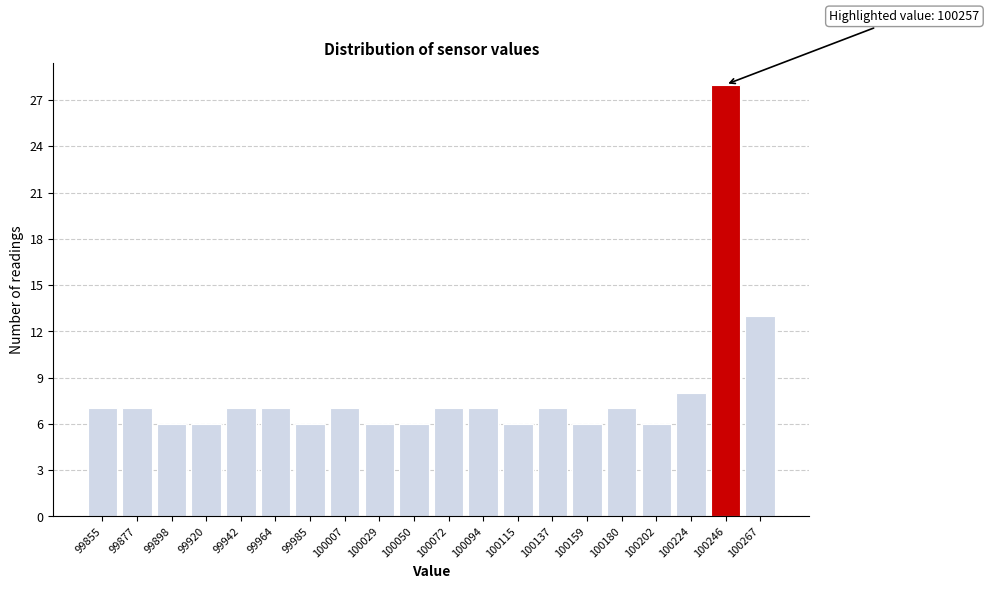

Reading left to right, what are all the values shown in this chart?

99855=7	99877=7	99898=6	99920=6	99942=7	99964=7	99985=6	100007=7	100029=6	100050=6	100072=7	100094=7	100115=6	100137=7	100159=6	100180=7	100202=6	100224=8	100246=28	100267=13